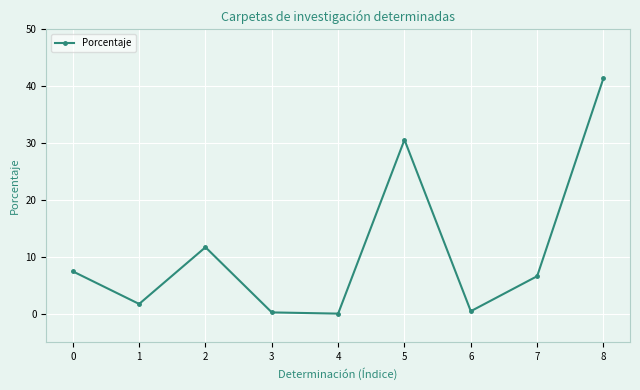

Approximately how many times larger is the value at 8 compared to 5?

1.4